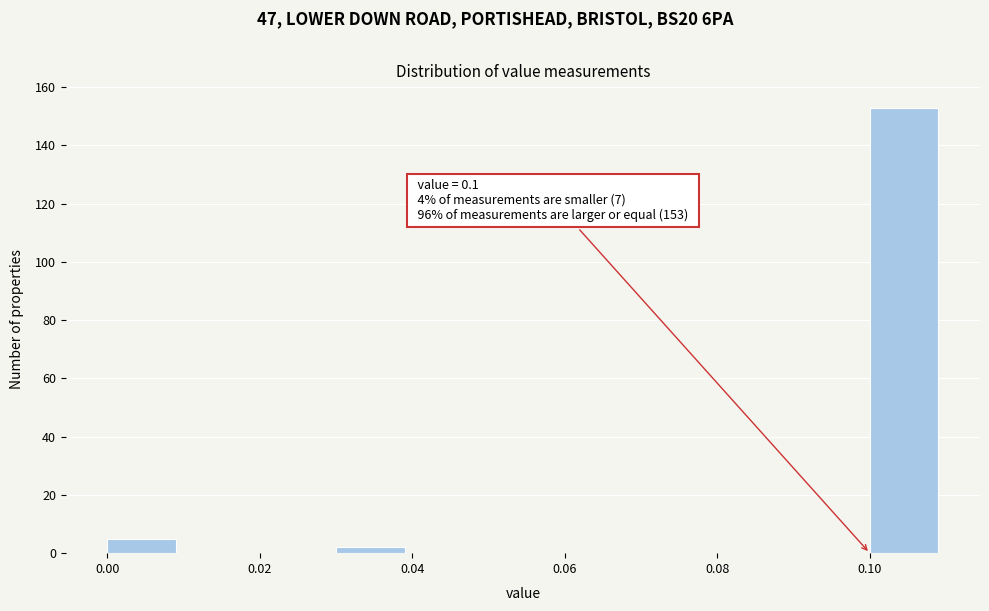

Which range on the x-axis has the tallest bar?

0.10 to 0.11